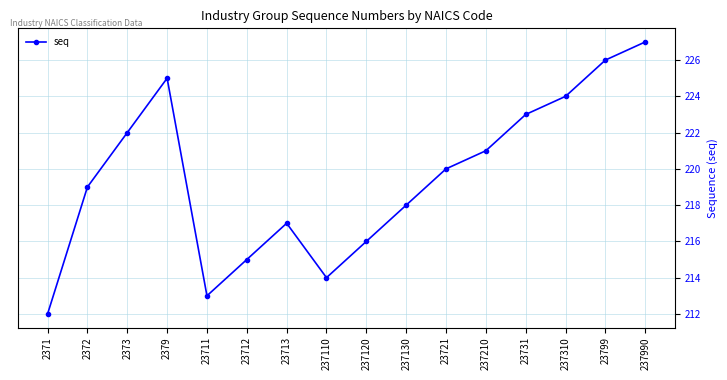

True or false: the data shows 225 at 2379.

True